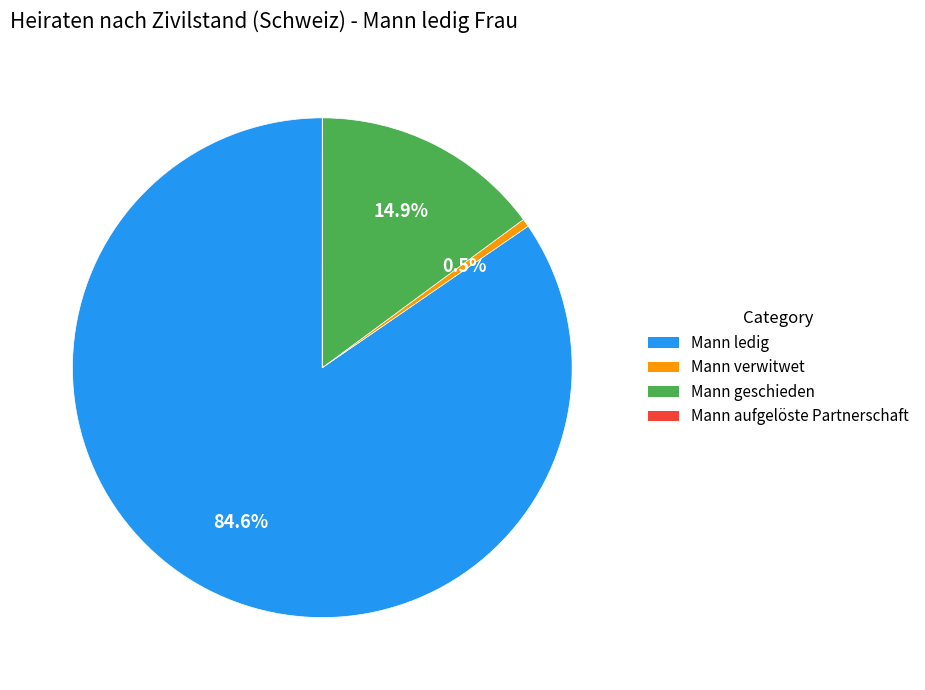

Is there any slice that represents more than half of the pie?

Yes